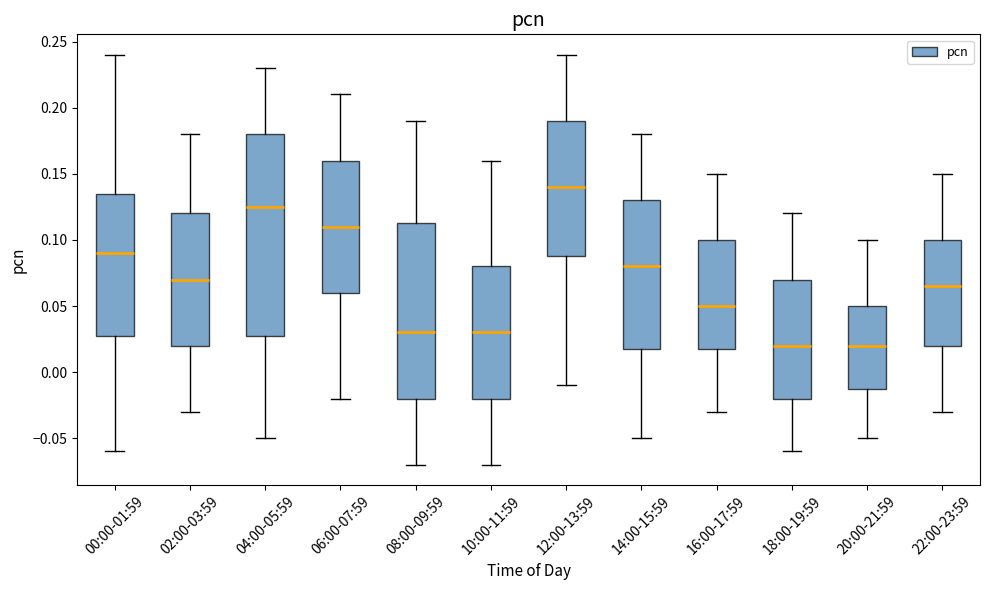

Where is the upper edge of the box for 08:00-09:59 on the y-axis? The values are not printed on the chart, so give them approximately, as read against the axis.

0.115